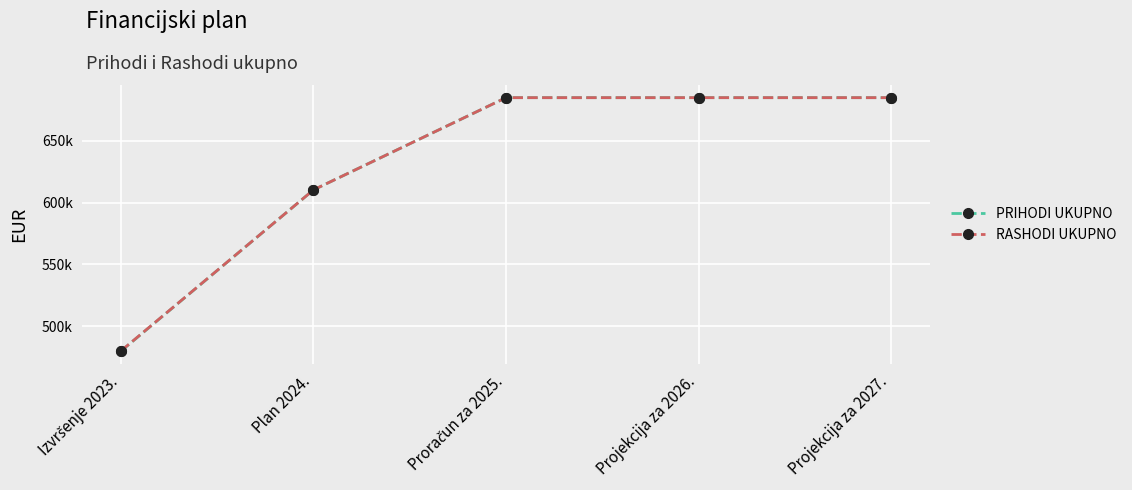

Where is PRIHODI UKUPNO nearest to the value 582459?

Plan 2024.